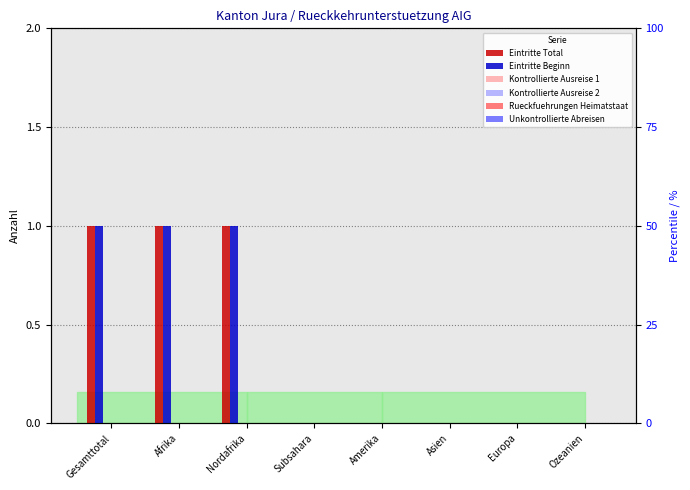

Which series has the widest spread of values?

Eintritte Total